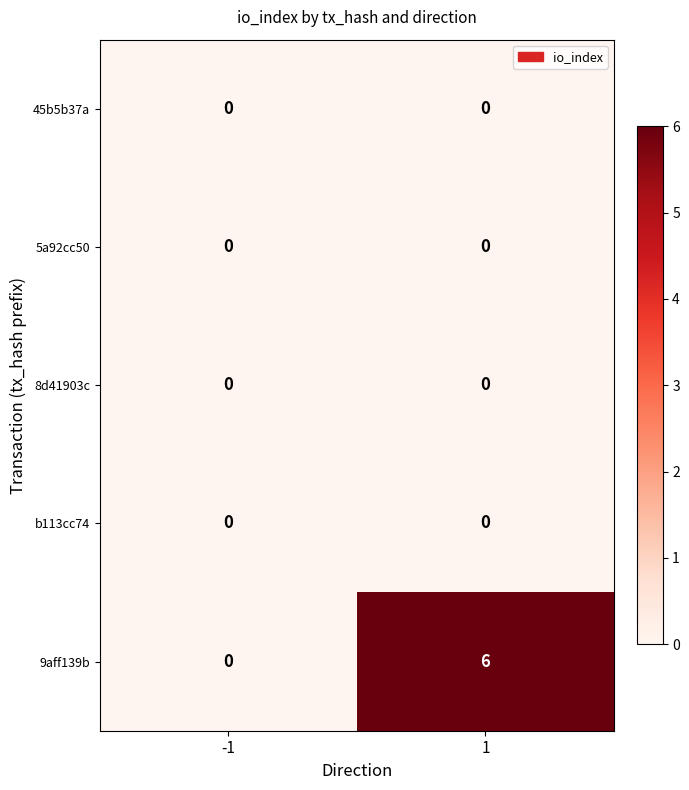

Between -1 and 1, which series saw the biggest shift?

9aff139b